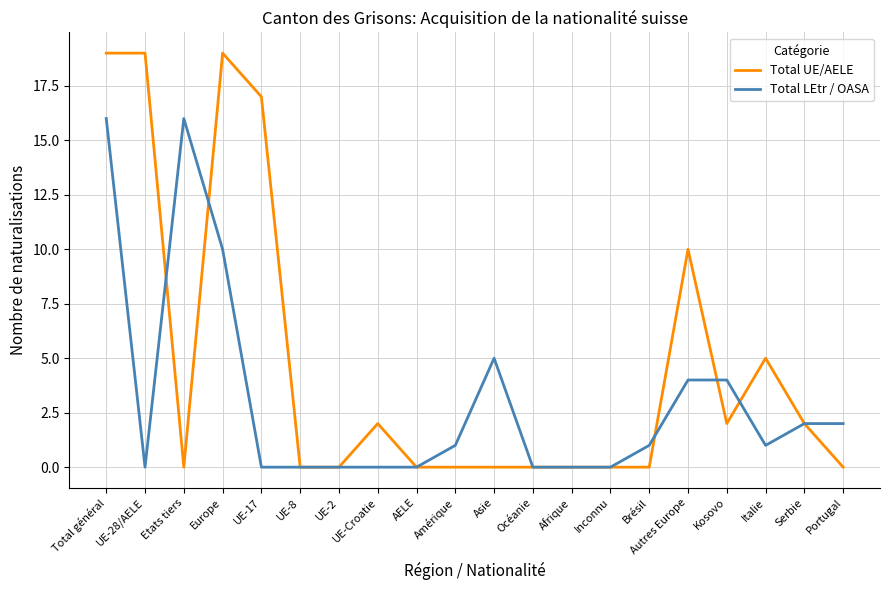

Rank the series at Italie from highest to lowest value.

Total UE/AELE, Total LEtr / OASA